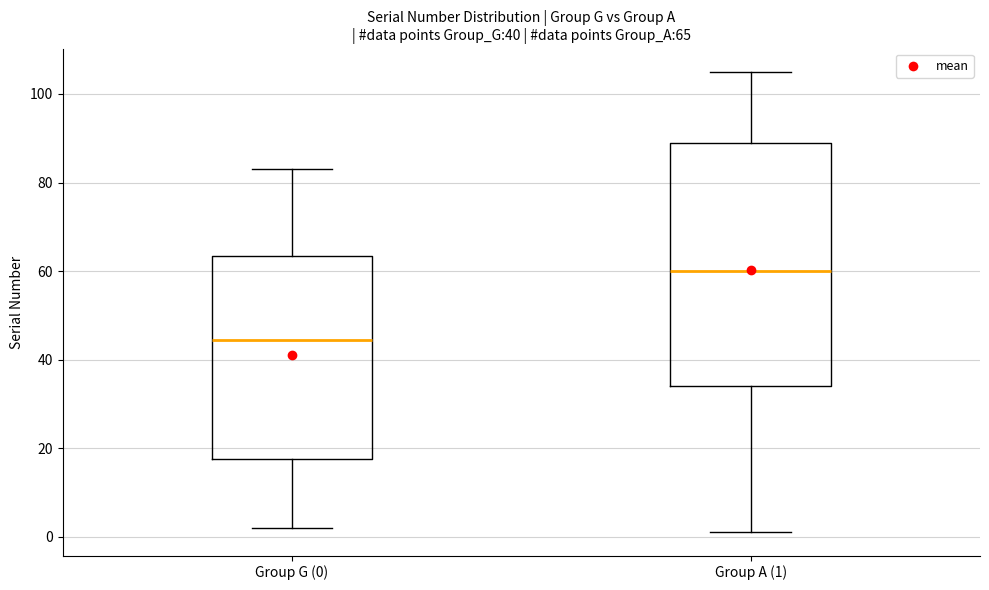

Comparing the boxes themselves (not the whiskers), which one is the tallest?

Group A (1)